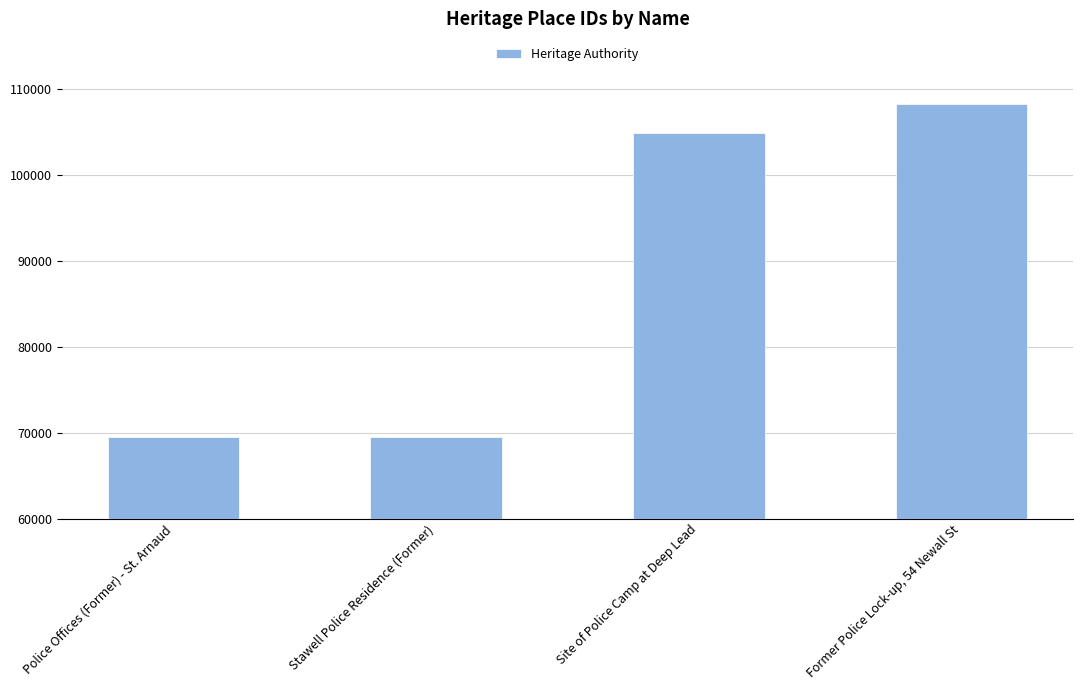

At which label is the value closest to 88856?

Site of Police Camp at Deep Lead